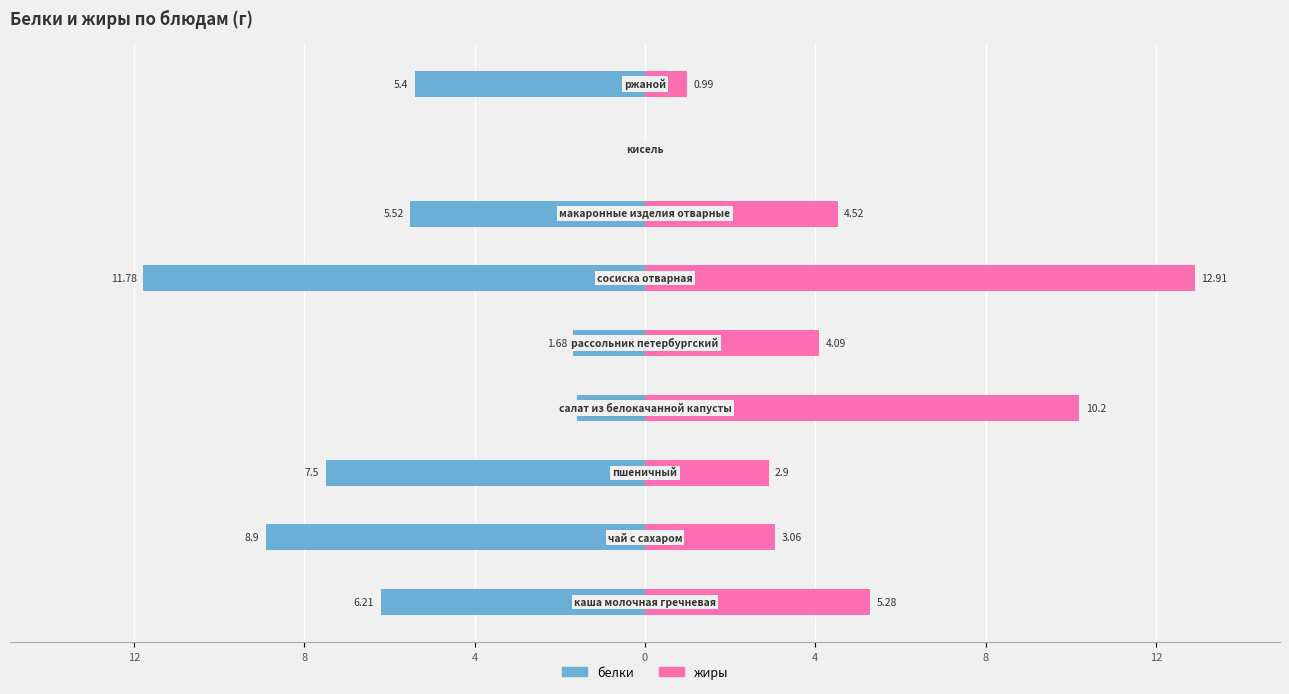

What are all the series names shown in the legend?

белки, жиры